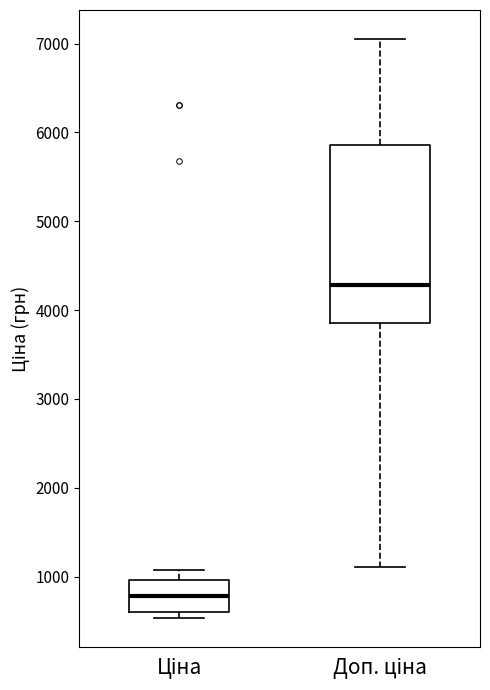

Reading left to right, transcribe this box plot: for each box, give where its median line is, the range the box spans, and where its two whiskers end, as read against the y-axis. The values are not printed on the chart, so give them approximately, as read against the axis.

Ціна: median 800, box 600 to 1000, whiskers 500 to 1100
Доп. ціна: median 4300, box 3900 to 5900, whiskers 1100 to 7100